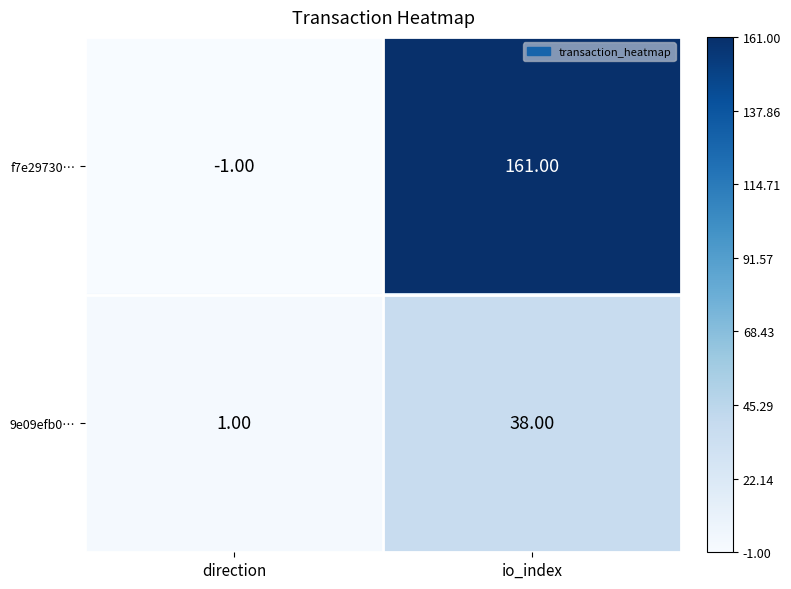

What is the maximum value shown in the chart?

161